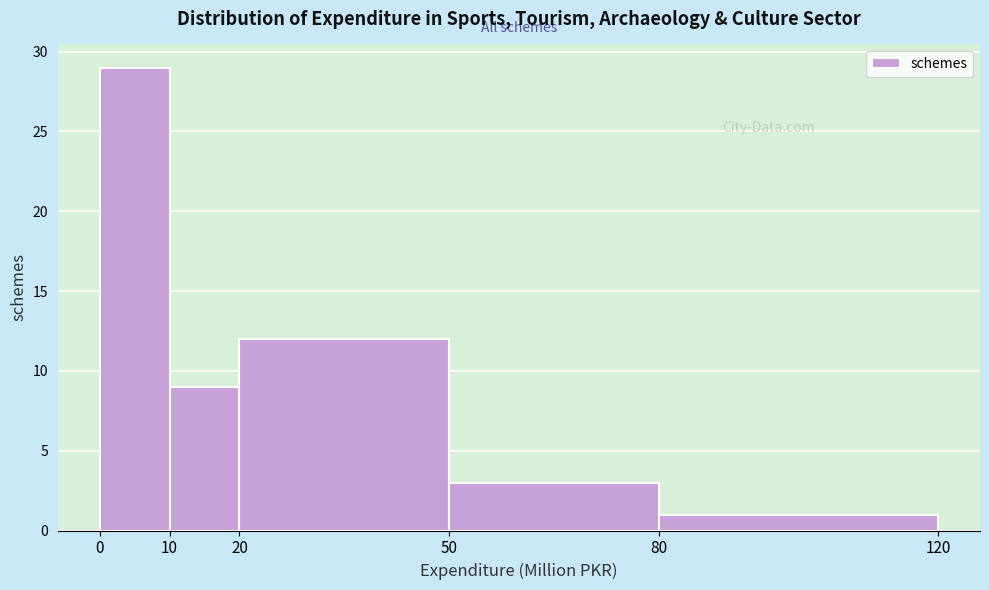

Reading left to right, transcribe this chart: for each bar, give the range it covers on the x-axis and its height. The values are not printed on the chart, so give them approximately, as read against the axis.

0 to 10: 29
10 to 20: 9
20 to 50: 12
50 to 80: 3
80 to 120: 1